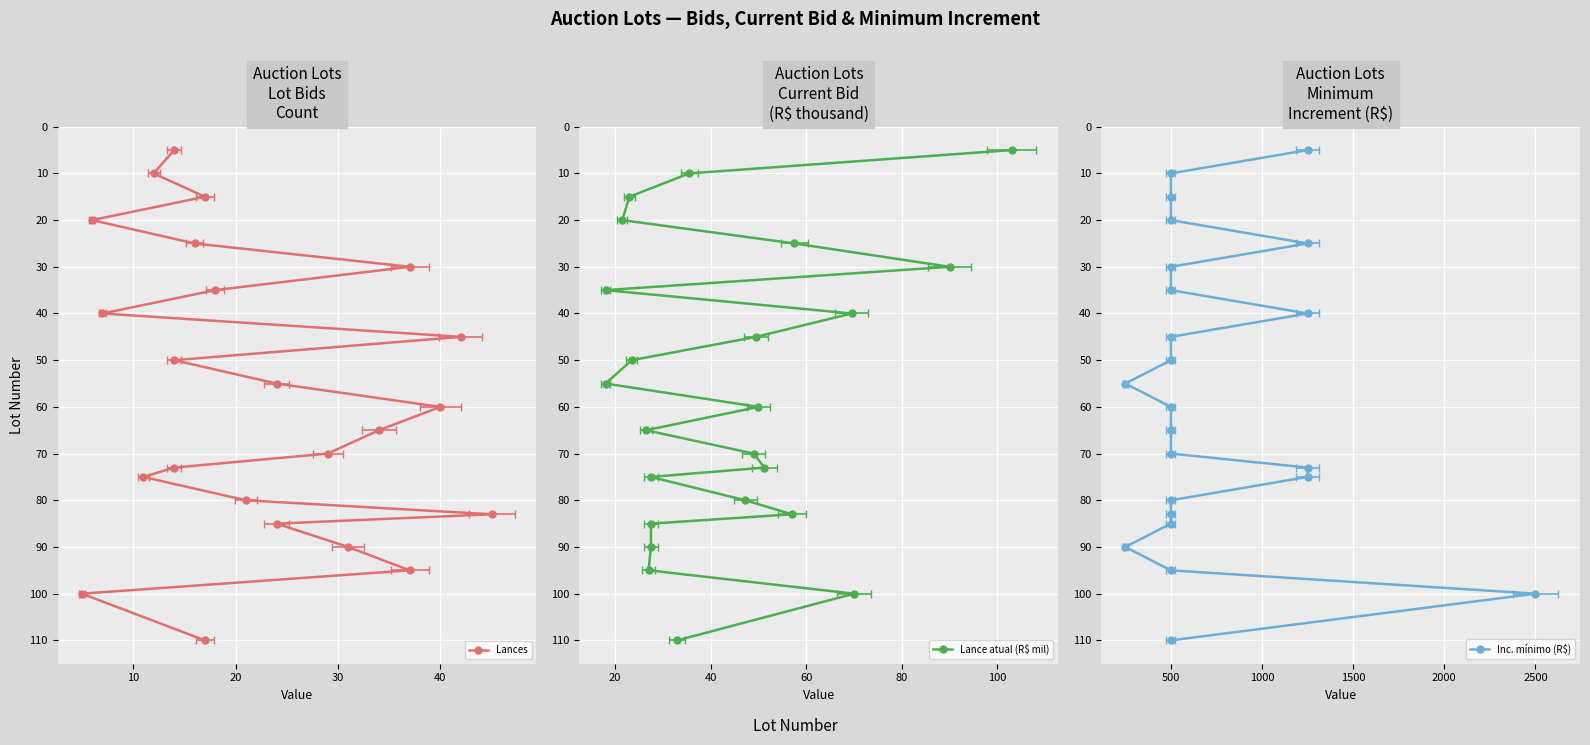

What is the label of the 20th point from the right?

30